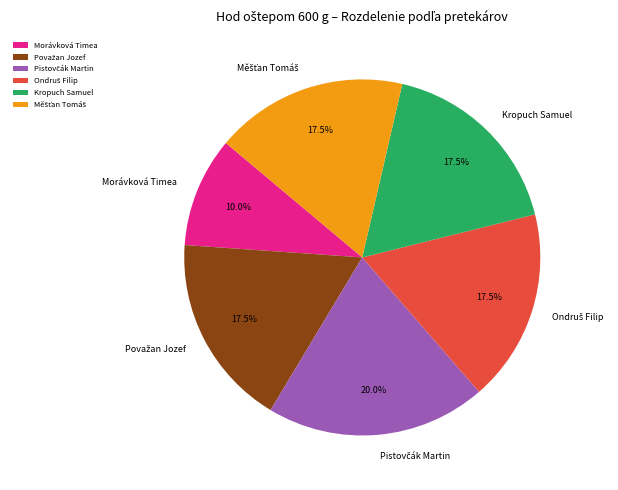

Does Kropuch Samuel represent more than half of the total?

No